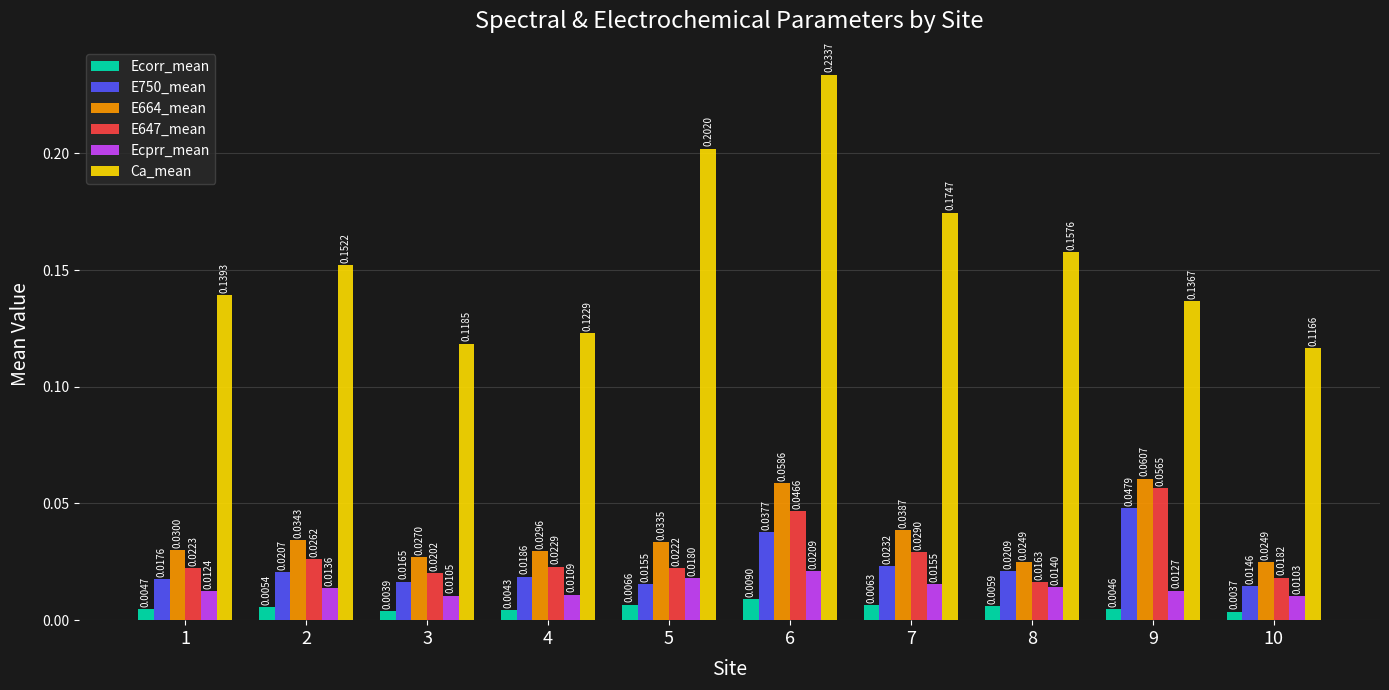

At which category does the chart reach its minimum across all series?

10